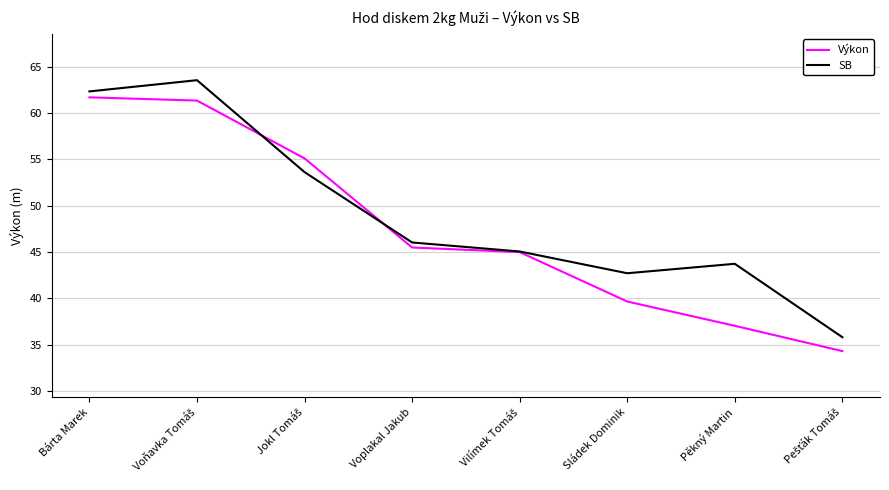

What is the total value across all series at Bárta Marek?

124.0